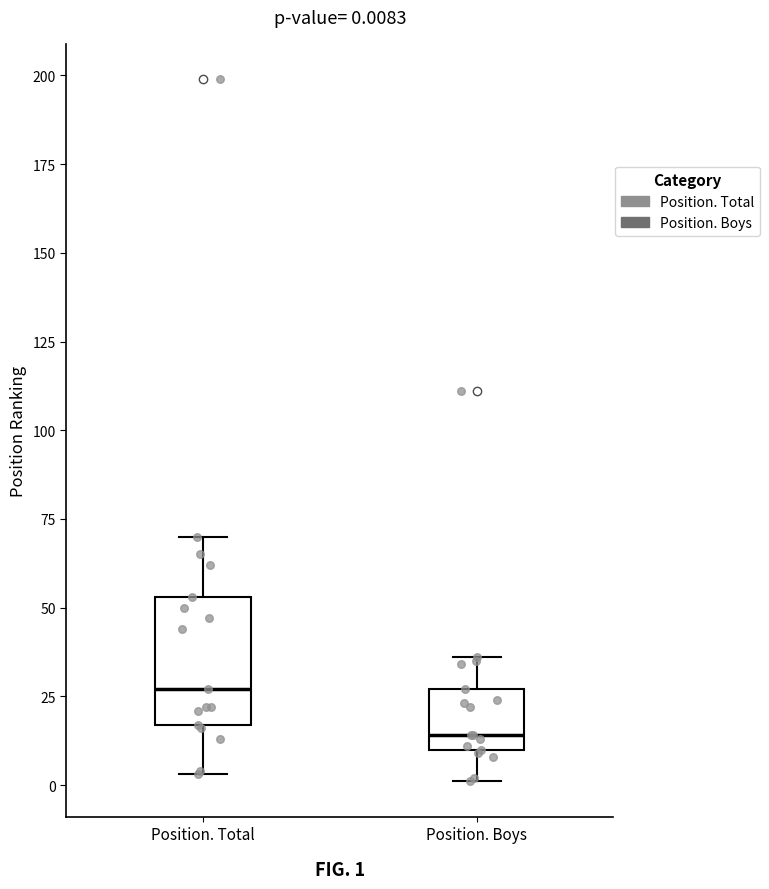

Which box is the tallest, from its lower edge to its upper edge?

Position. Total